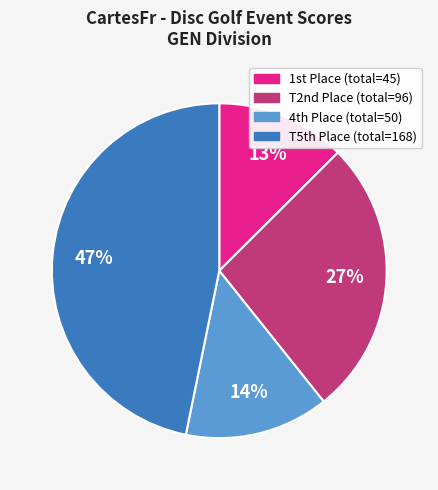

Is there any slice that represents more than half of the pie?

No